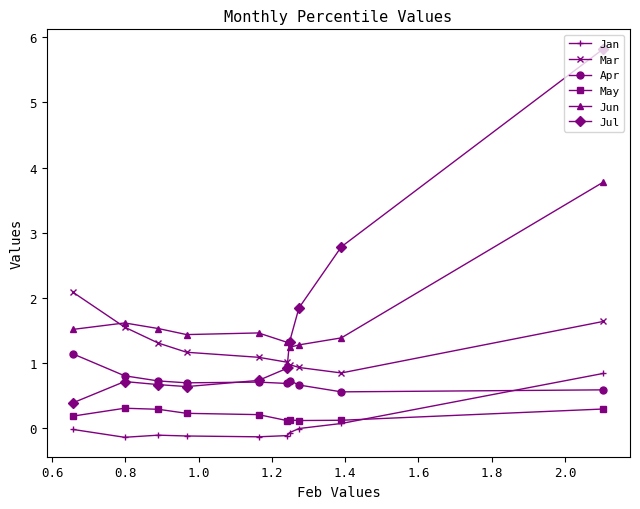

Rank the series by their maximum value, from lowest to highest.

May, Jan, Apr, Mar, Jun, Jul